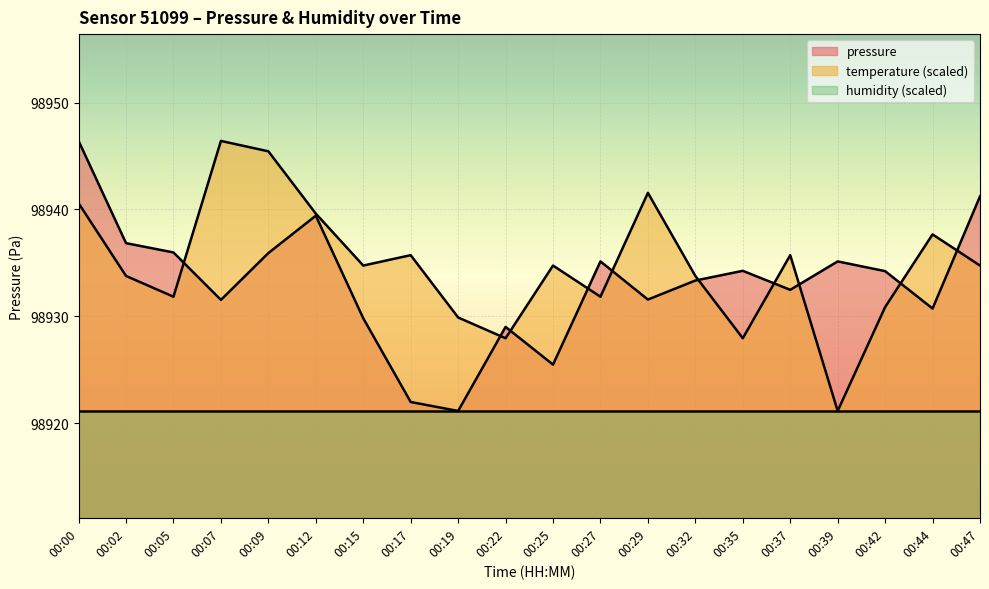

The value of pressure at 00:17 is 156978.0. True or false?

False